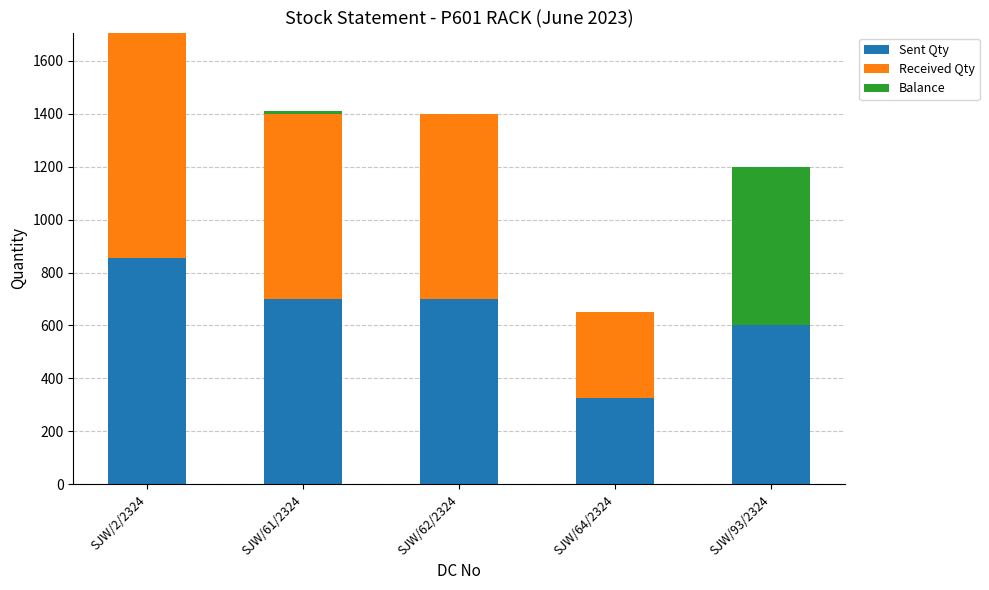

At which category is the sum across all series the highest?

SJW/2/2324